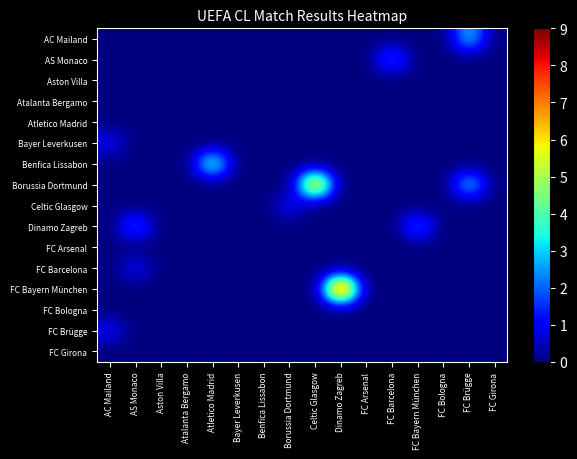

At how many categories does at least one series exceed 0?

9